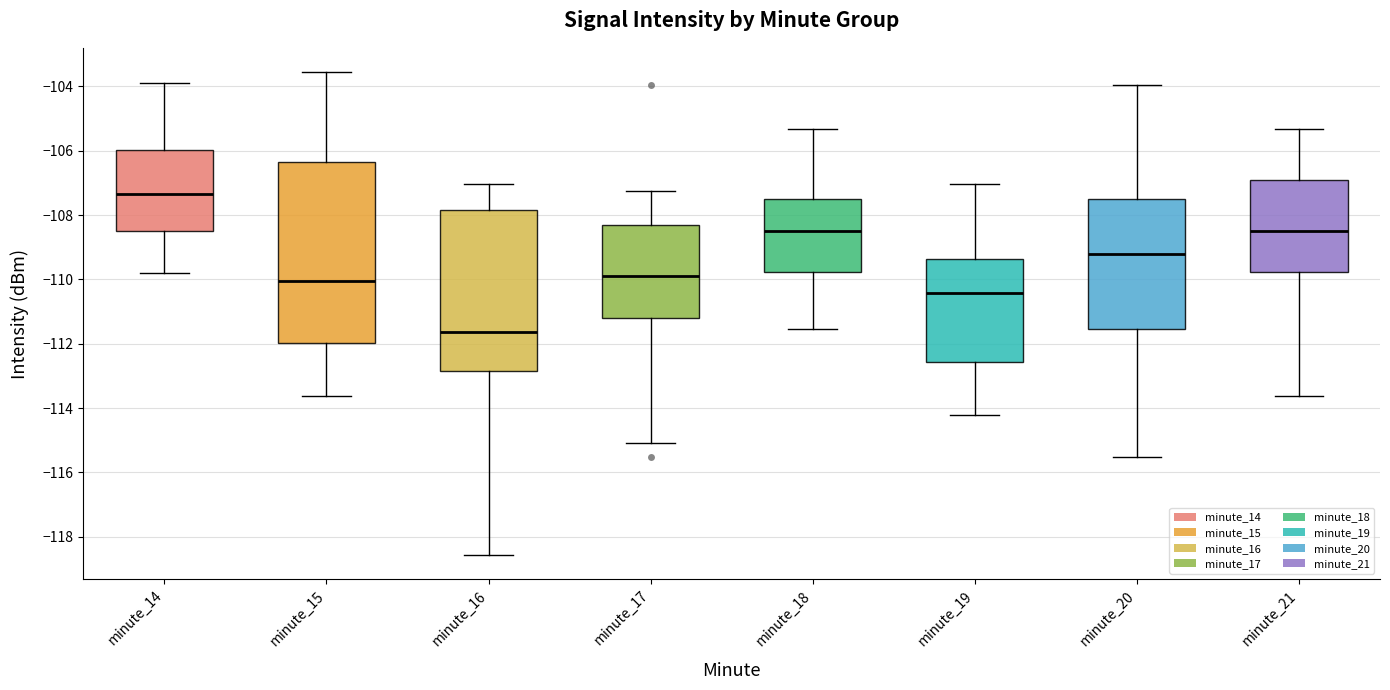

Reading left to right, read every box against the y-axis: the position of its median line, the range the box covers, and the ends of its whiskers. The values are not printed on the chart, so give them approximately, as read against the axis.

minute_14: median -107.4, box -108.4 to -106.0, whiskers -109.8 to -103.8
minute_15: median -110.0, box -112.0 to -106.4, whiskers -113.6 to -103.6
minute_16: median -111.6, box -112.8 to -107.8, whiskers -118.6 to -107.0
minute_17: median -109.8, box -111.2 to -108.4, whiskers -115.0 to -107.2
minute_18: median -108.4, box -109.8 to -107.4, whiskers -111.6 to -105.4
minute_19: median -110.4, box -112.6 to -109.4, whiskers -114.2 to -107.0
minute_20: median -109.2, box -111.6 to -107.4, whiskers -115.6 to -104.0
minute_21: median -108.4, box -109.8 to -107.0, whiskers -113.6 to -105.4